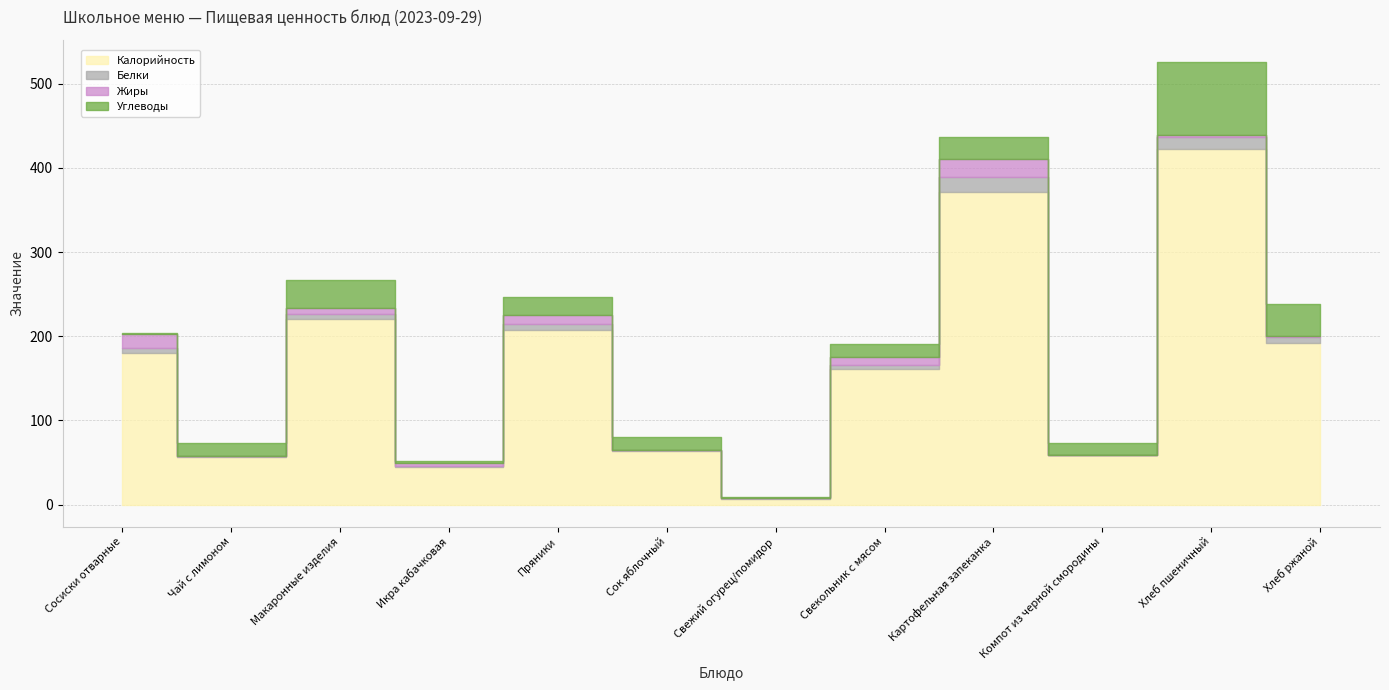

At how many categories does at least one series exceed 216?

3